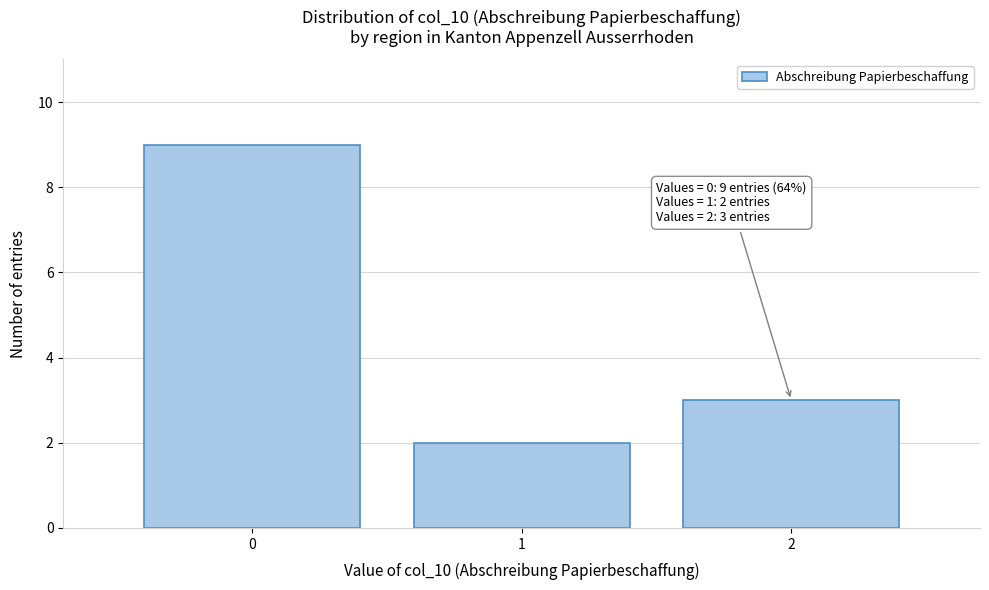

Reading right to left, list all the values displayed in this chart.

2=3	1=2	0=9